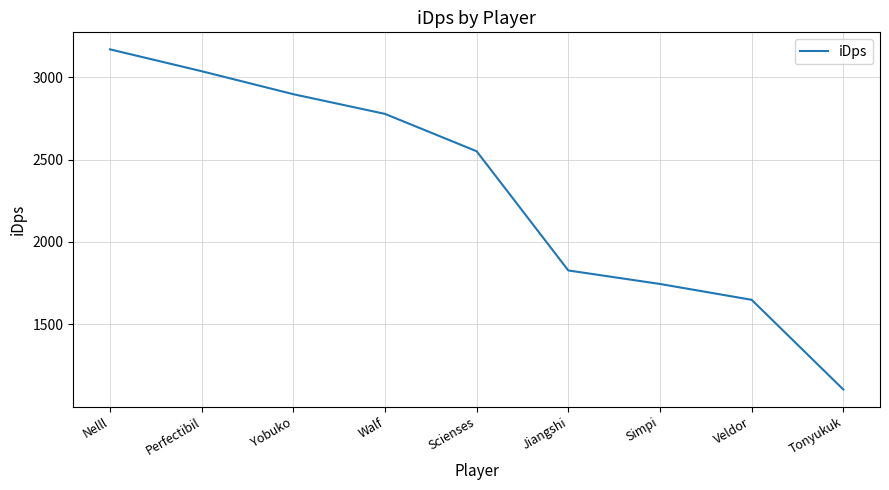

What is the difference between the values at Scienses and Walf?

226.8